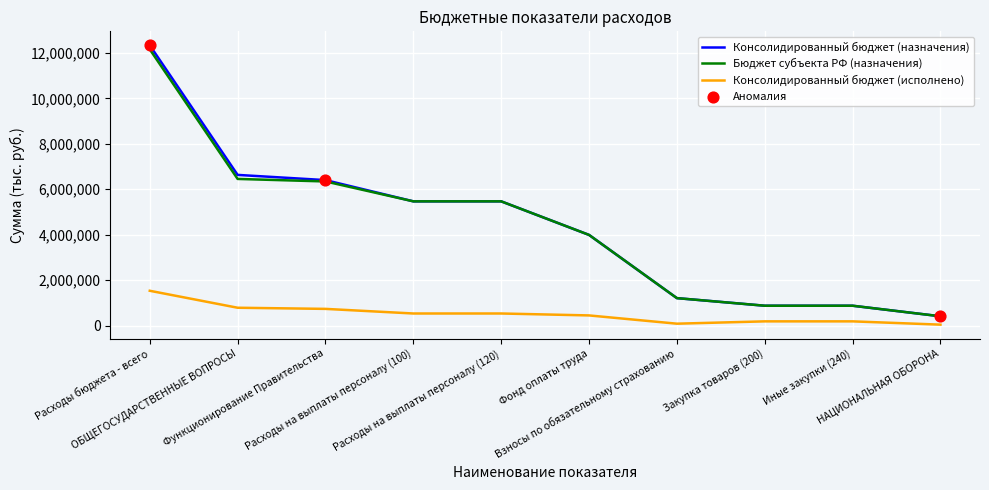

Which series has the largest range (max minus min)?

Консолидированный бюджет (назначения)